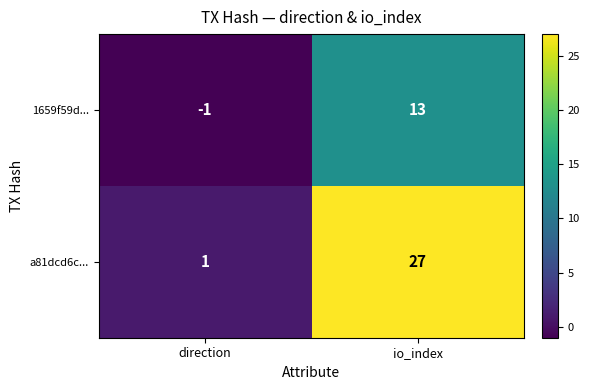

True or false: 1659f59d... has a value of 0 at direction.

False